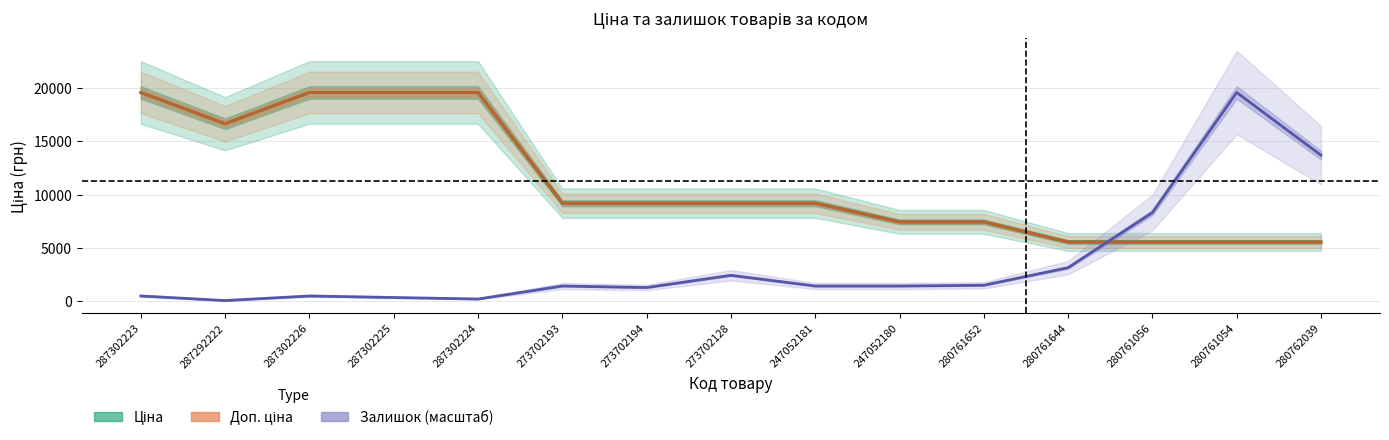

At which category does Ціна reach its first local valley?

287292222